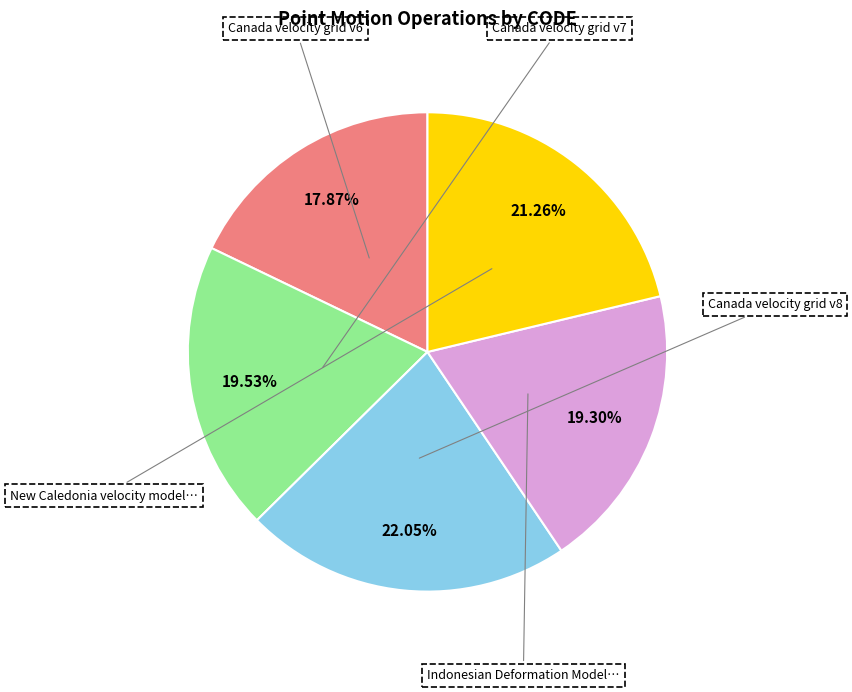

Is there a majority slice in this chart?

No